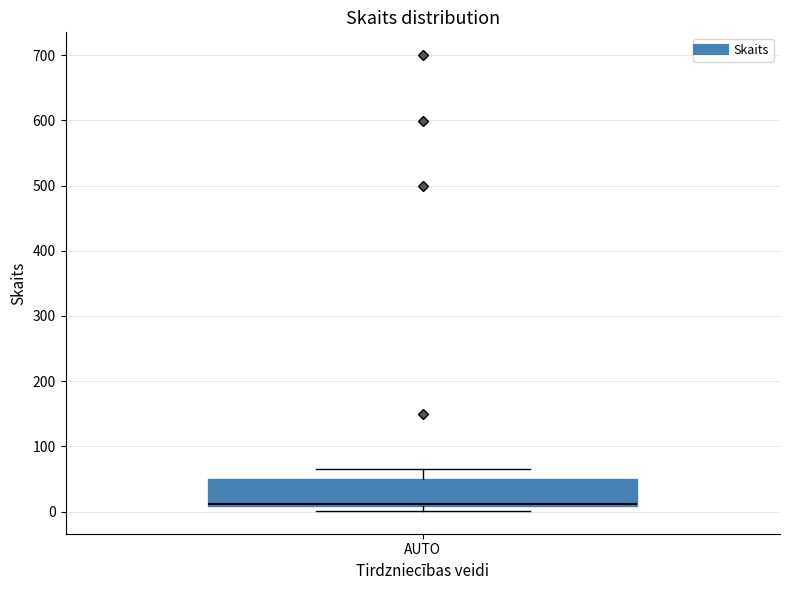

Where does the upper whisker of the box for AUTO end on the y-axis? The values are not printed on the chart, so give them approximately, as read against the axis.

70